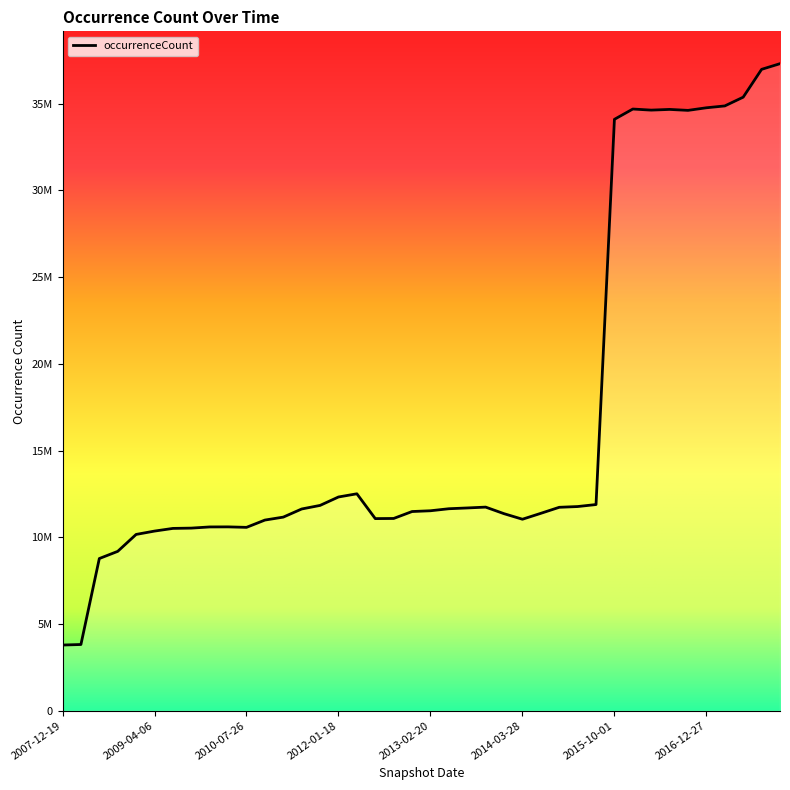

How many interior local peaks (higher than both neighbors) does the data have?

5